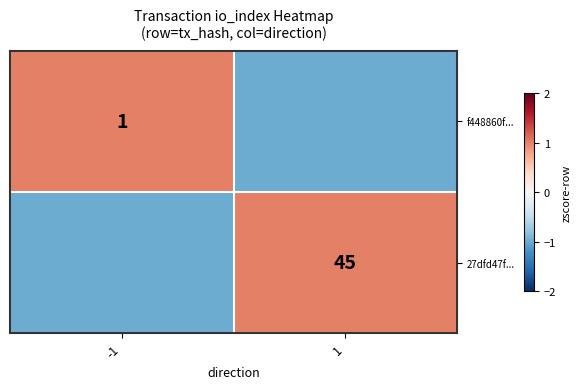

How many distinct data groups are displayed?

2